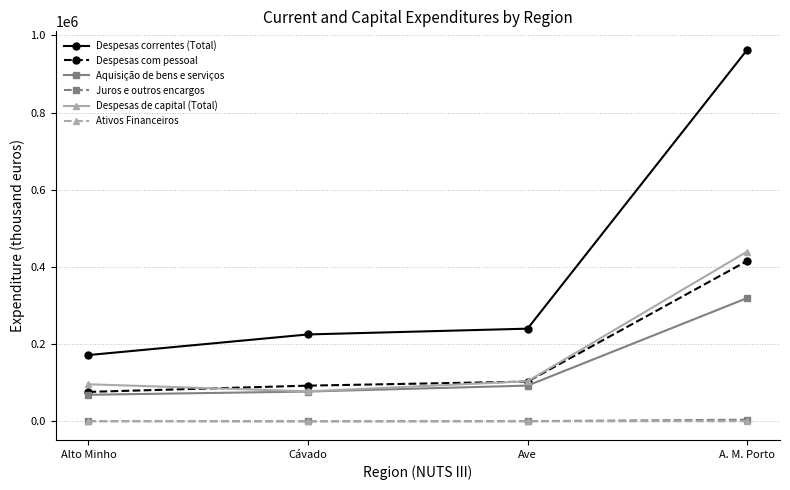

What is the total value across all series at Ave?

540826